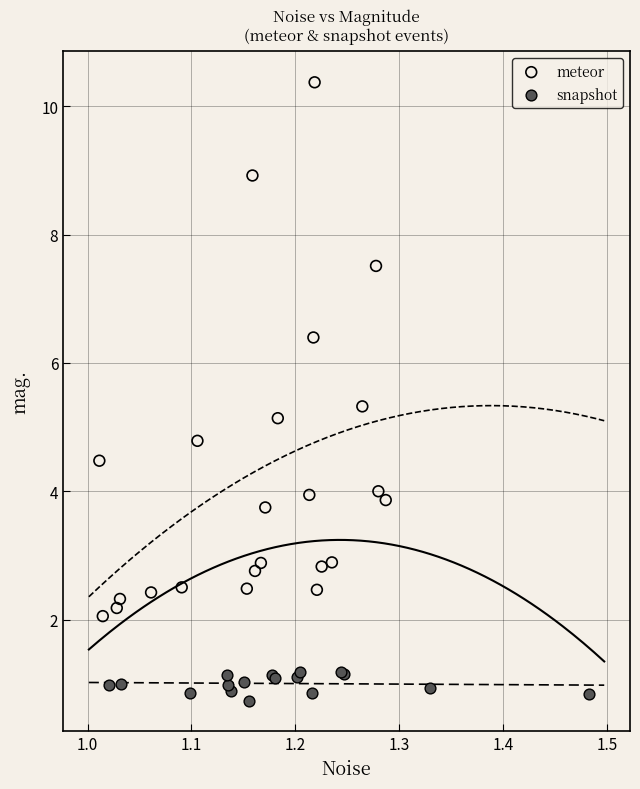

What are all the series names shown in the legend?

meteor, snapshot